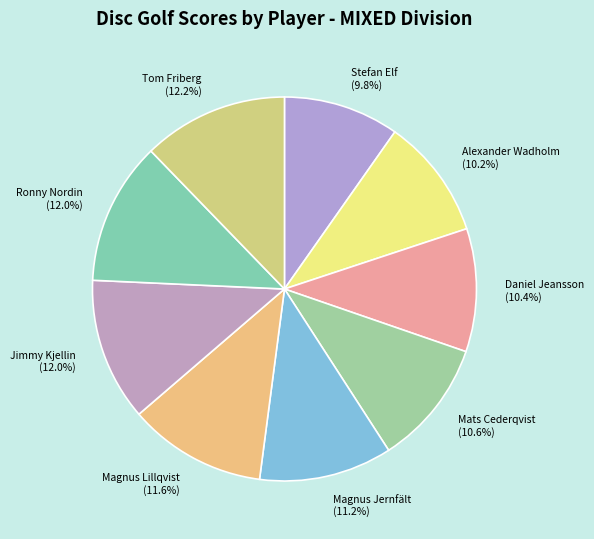

What percentage is the Ronny Nordin slice, to the nearest percent?

12%